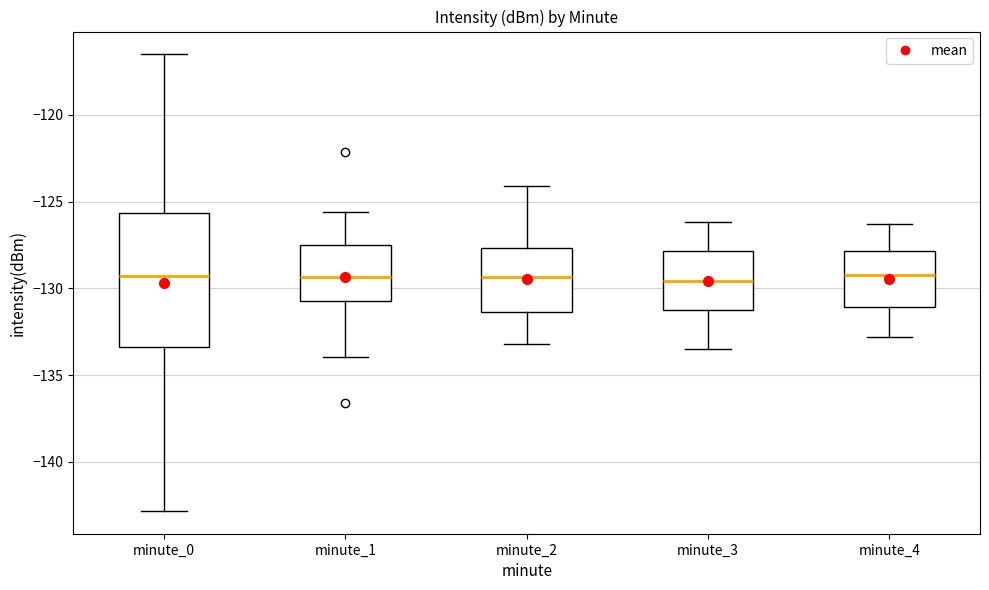

Comparing the boxes themselves (not the whiskers), which one is the tallest?

minute_0